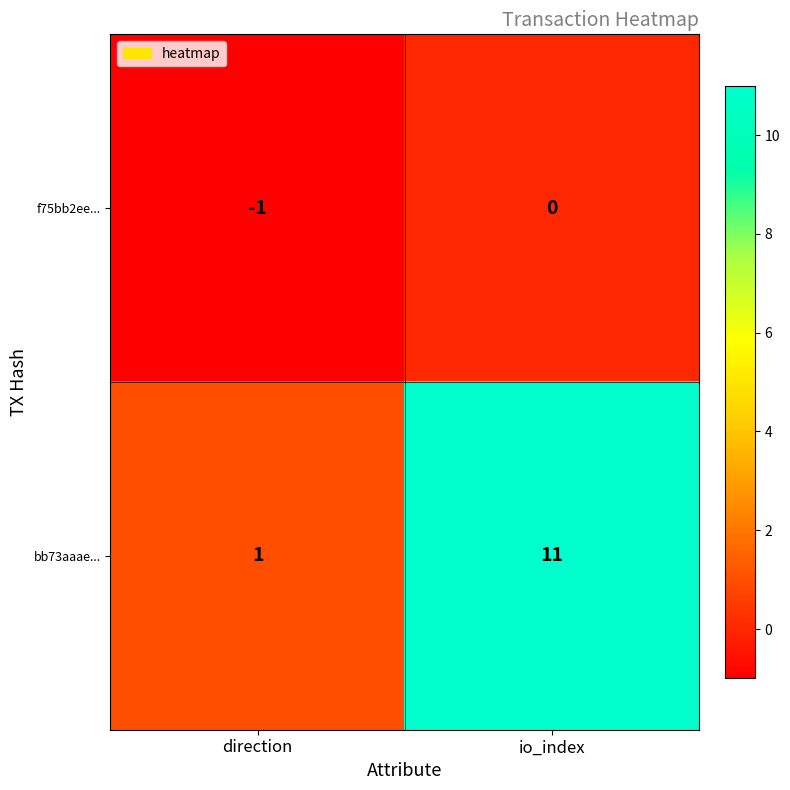

Is it true that f75bb2ee... equals 1 at io_index?

False